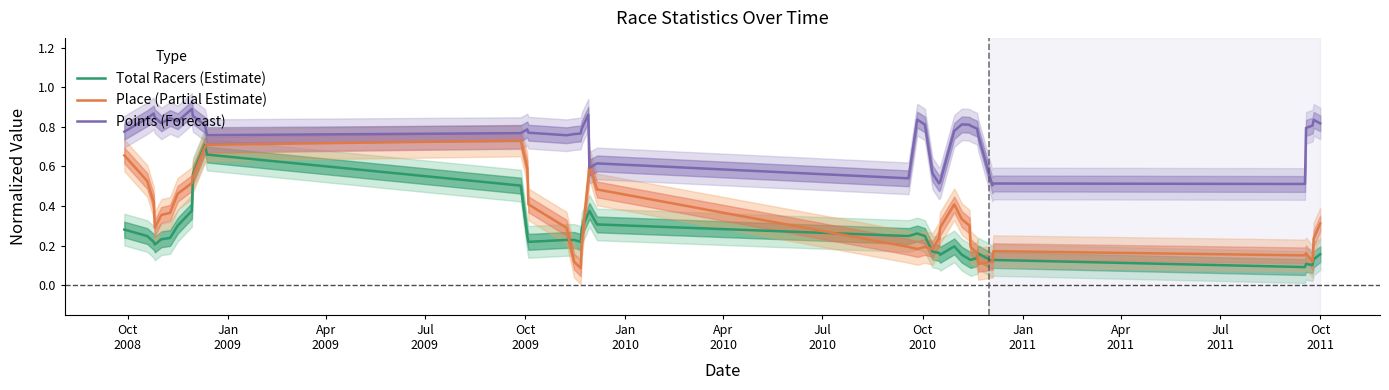

What is the difference between the second highest and minimum values in the Place (Partial Estimate) series?

0.6